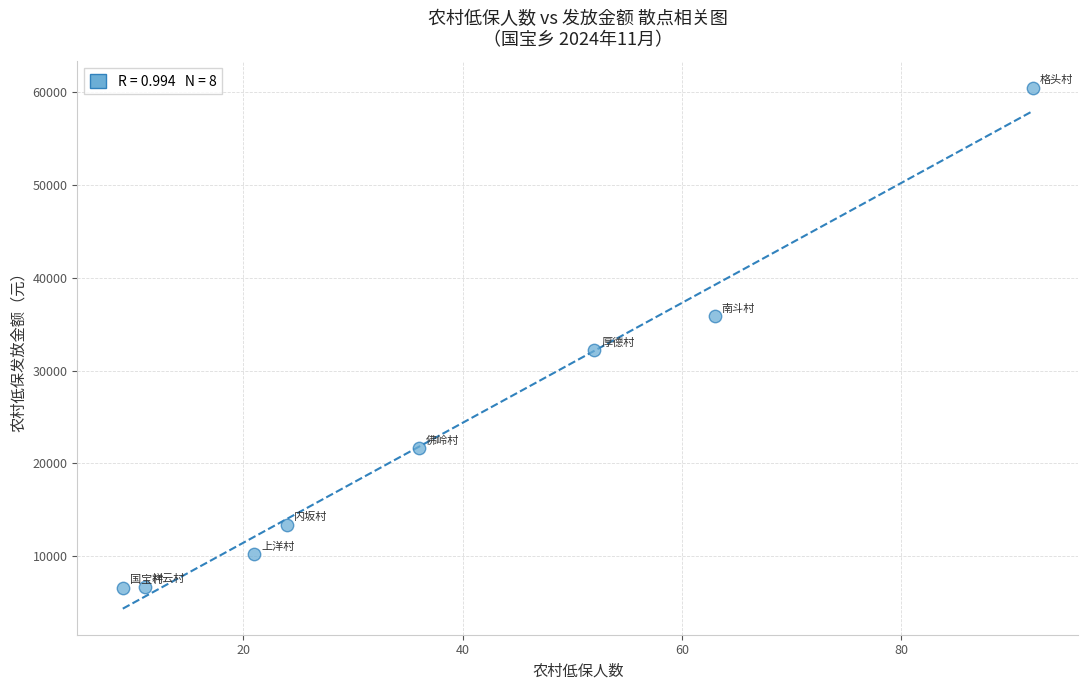

What Y value in the scatter plot is closest to 33550?

32240